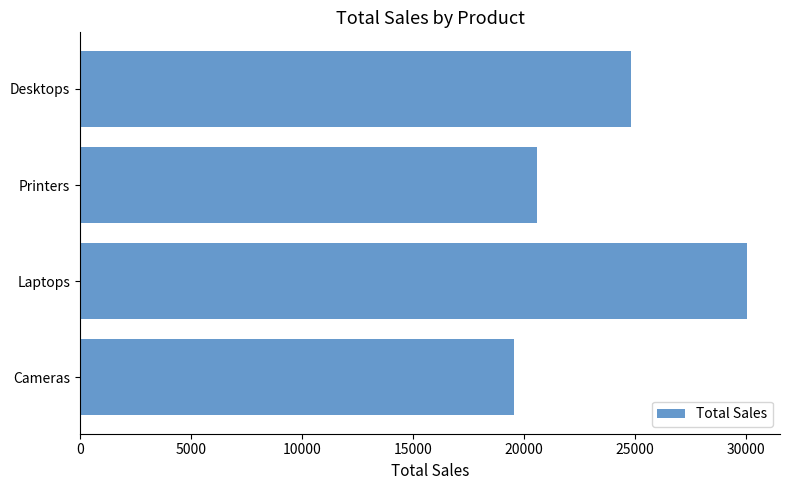

How many data points are less than 24815?

2